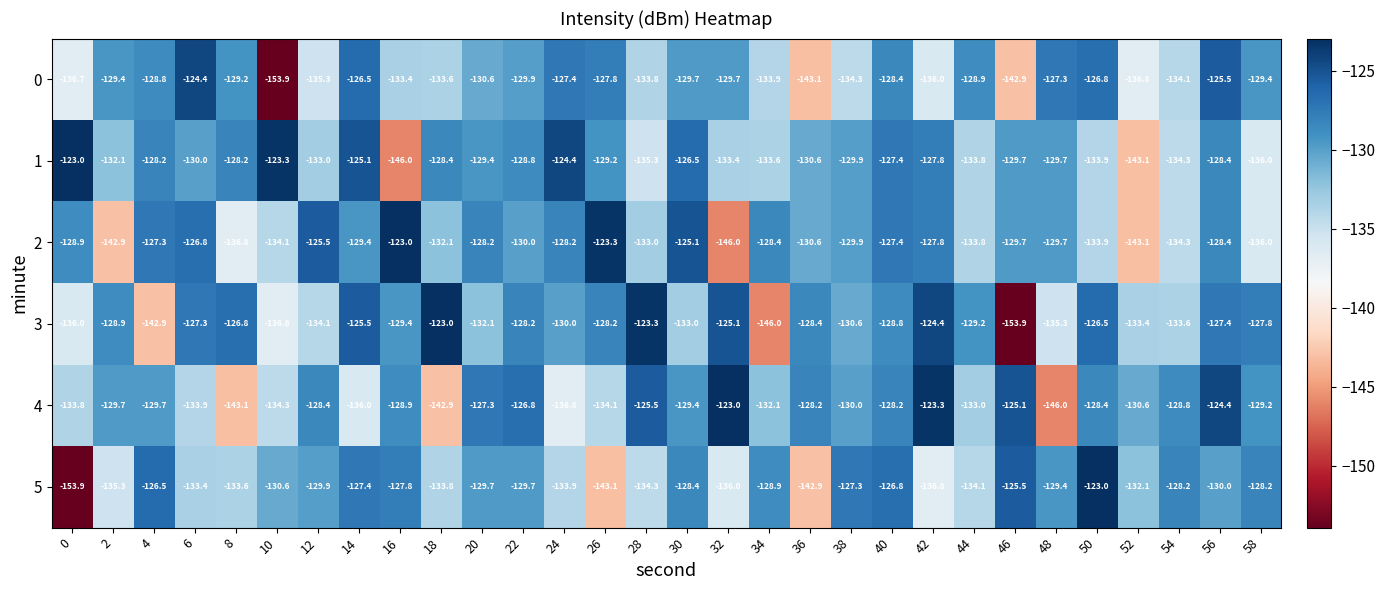

Rank the series at 10 from highest to lowest value.

1, 5, 2, 4, 3, 0